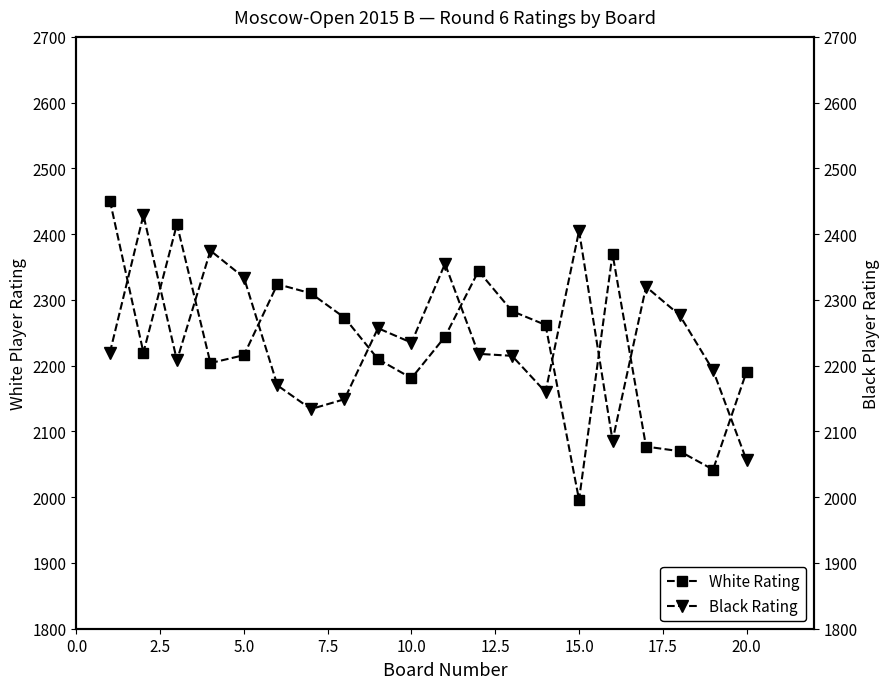

Which series has the largest range (max minus min)?

White Rating